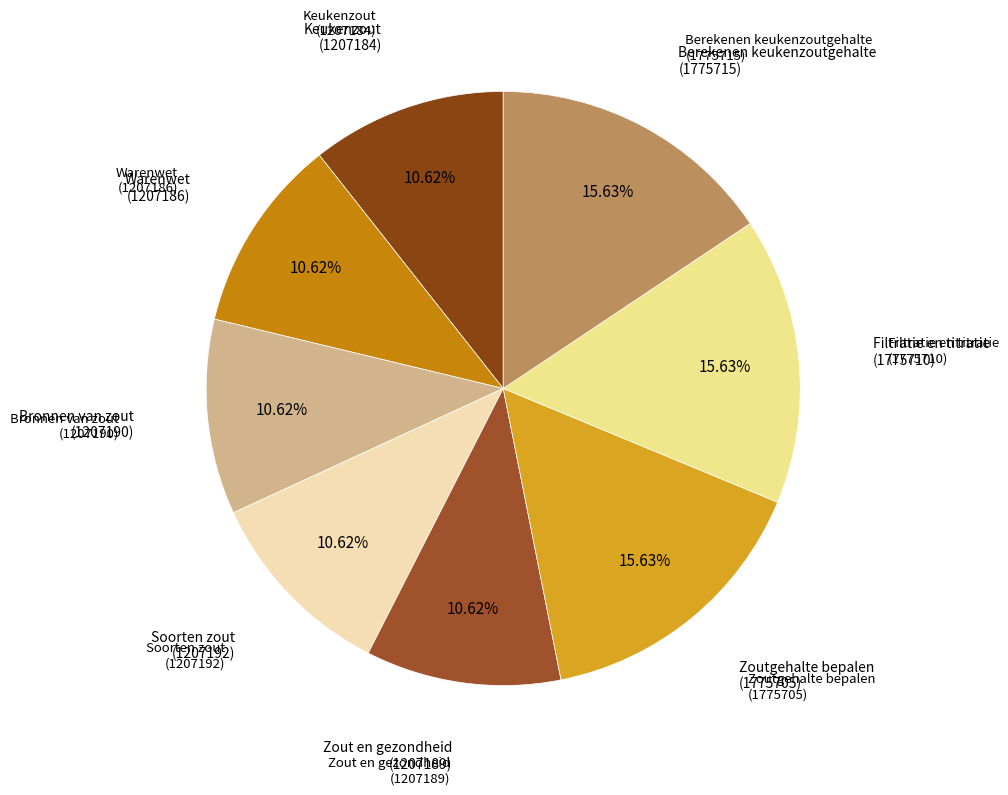

Is there any slice that represents more than half of the pie?

No